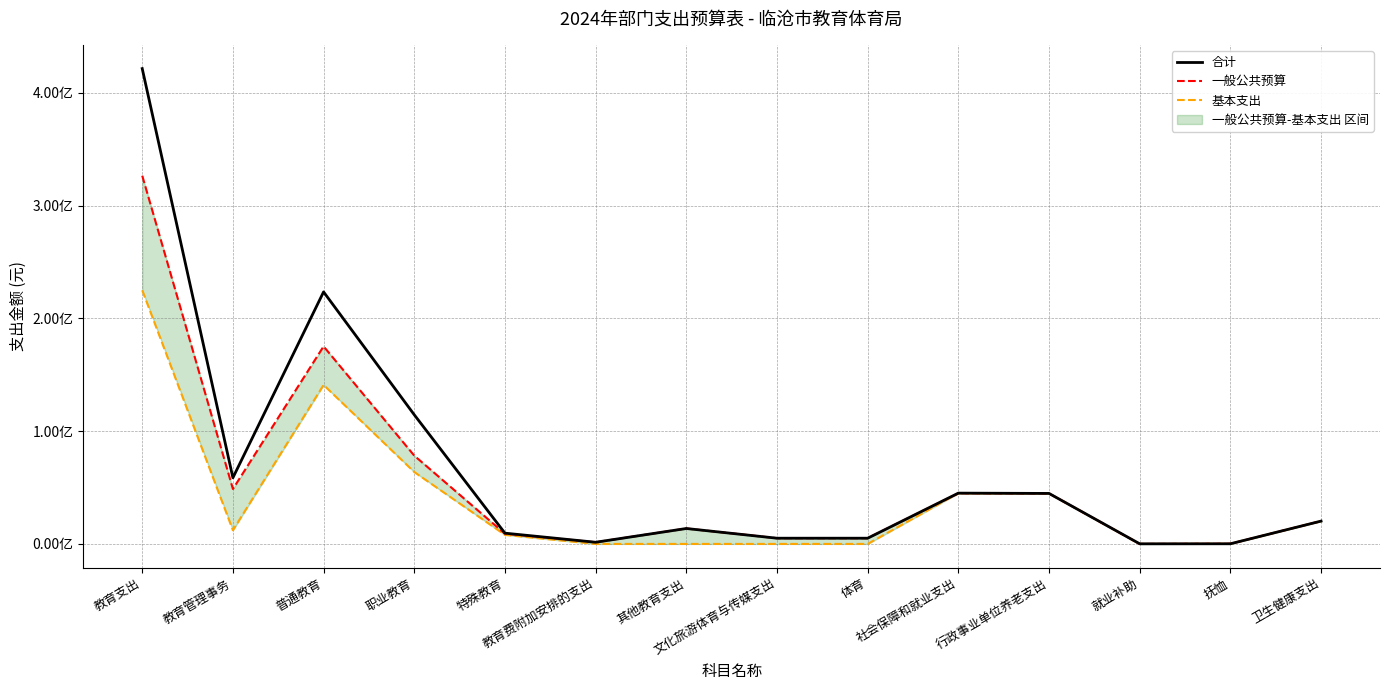

How many values in the 合计 series are below 20258704?

7